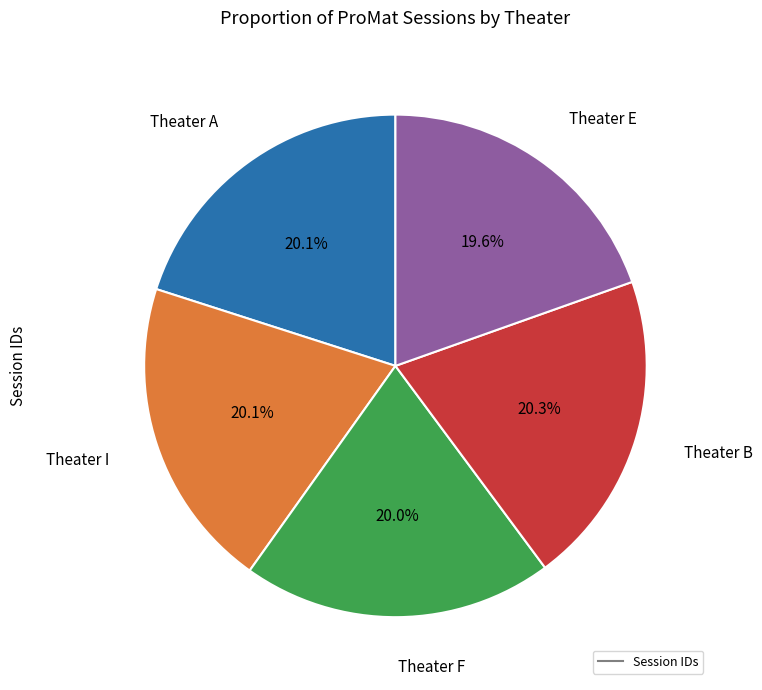

Is there any slice that represents more than half of the pie?

No